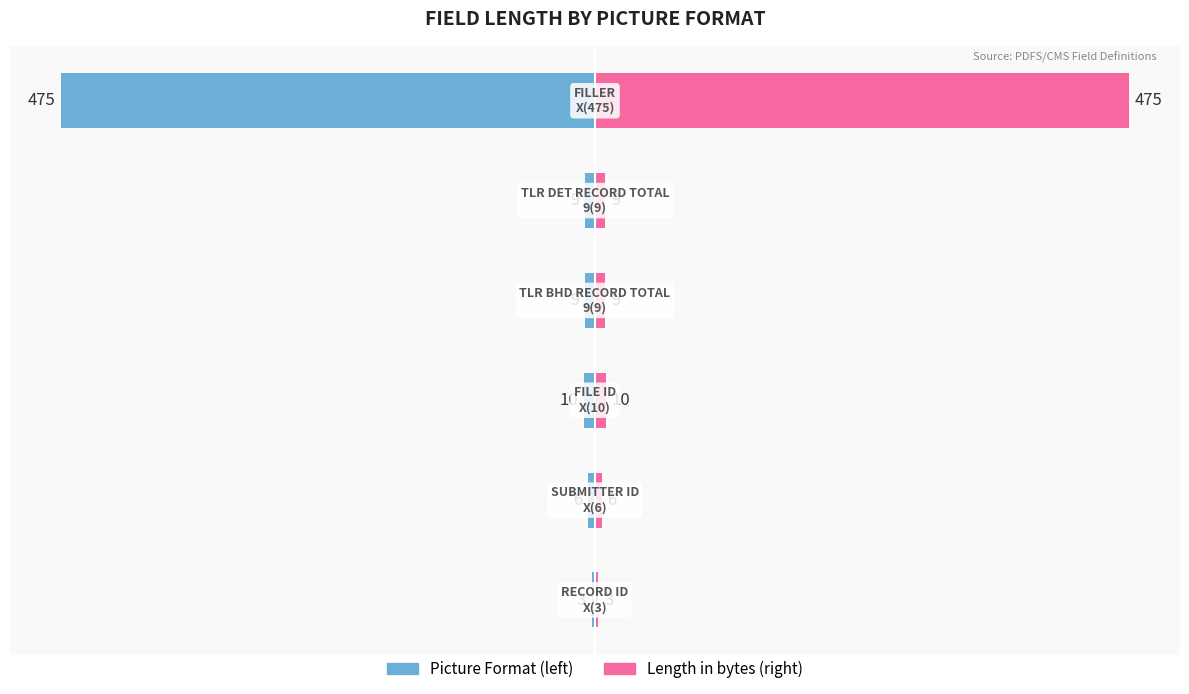

Which series has the largest range (max minus min)?

Picture Format